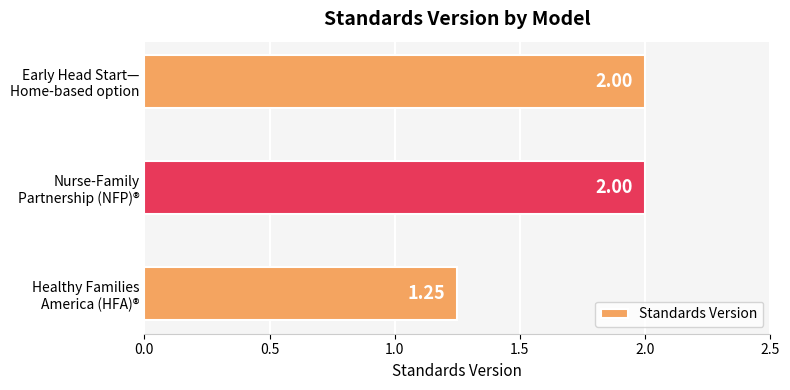

What is the average value?

1.8